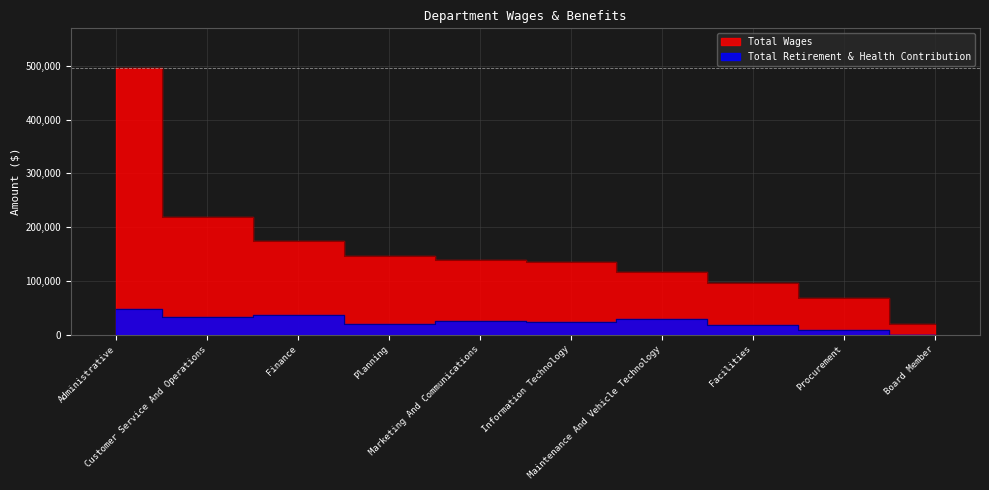

Is the value of Total Retirement & Health Contribution at Administrative greater than the value of Total Wages at Maintenance And Vehicle Technology?

No